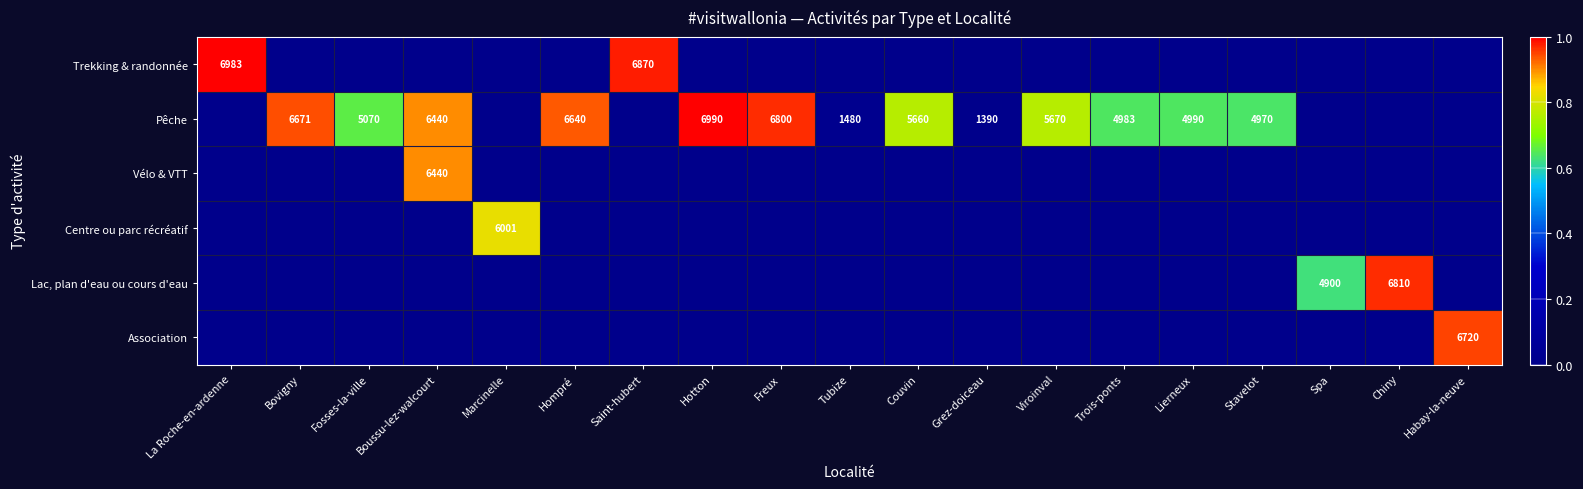

Which label corresponds to the largest value in the chart?

Hotton